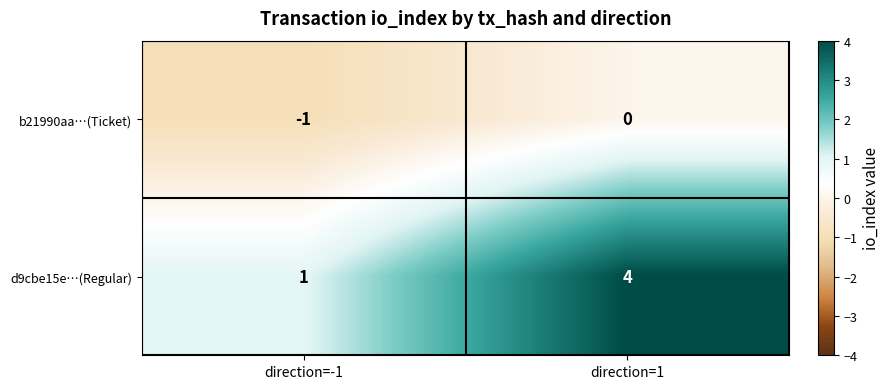

What is the sum of all d9cbe15e…(Regular) values?

5